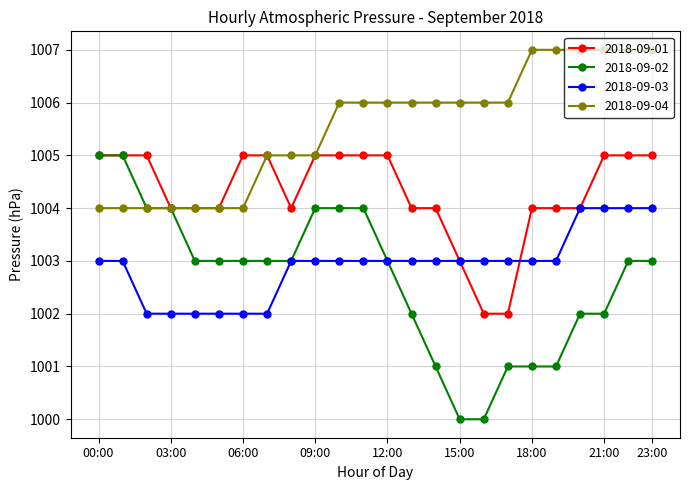

What are all the series names shown in the legend?

2018-09-01, 2018-09-02, 2018-09-03, 2018-09-04